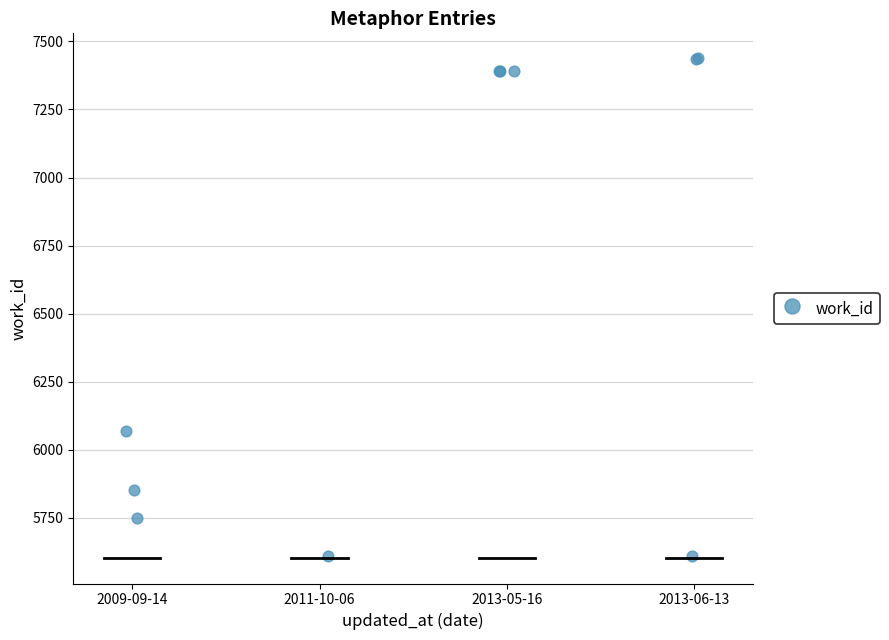

What Y value in the scatter plot is closest to 6523?

6069